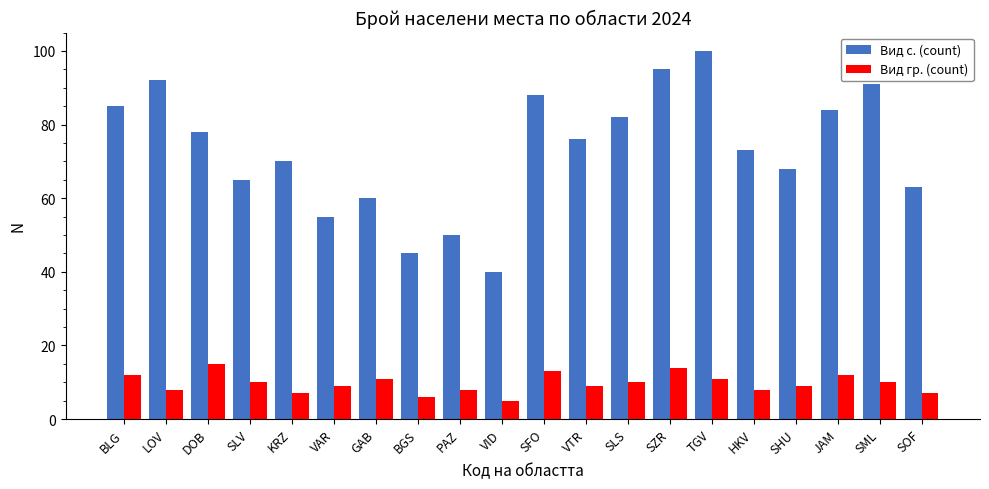

The Вид гр. (count) series shows 9 at SHU. True or false?

True